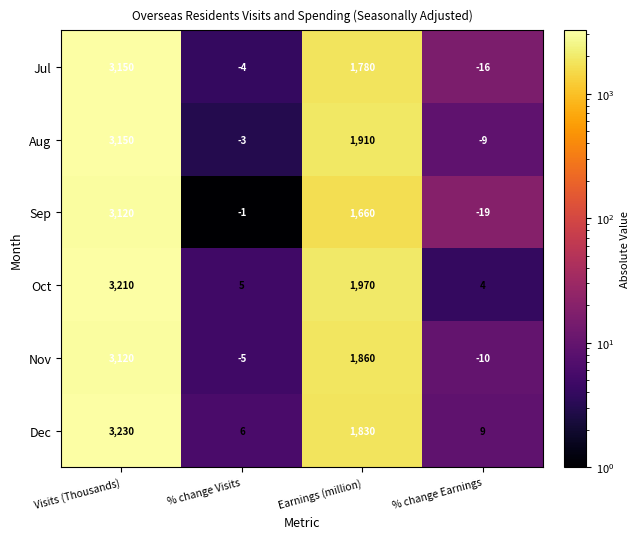

What is the total value across all series at % change Earnings?

-41